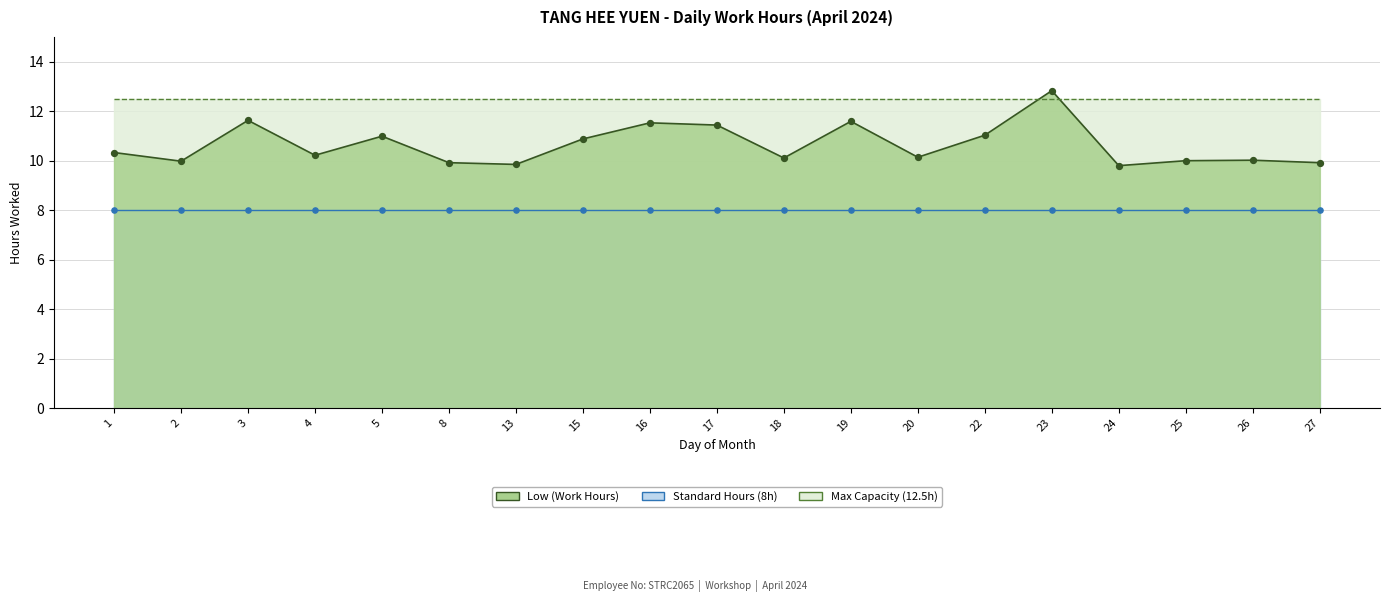

What is the ratio of the value at 4 to the value at 15?

0.9